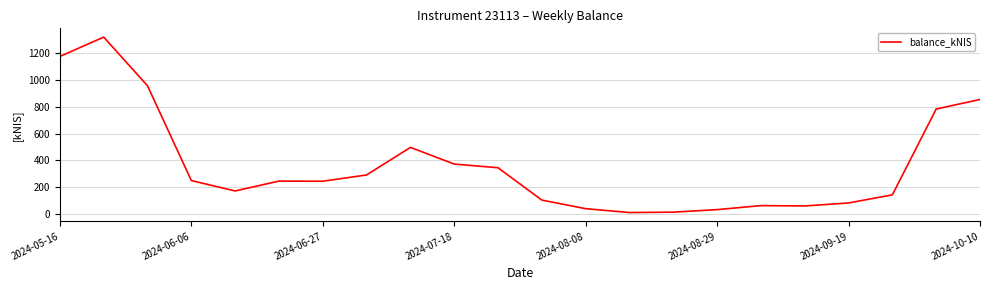

What is the sum of all values?

8039.9